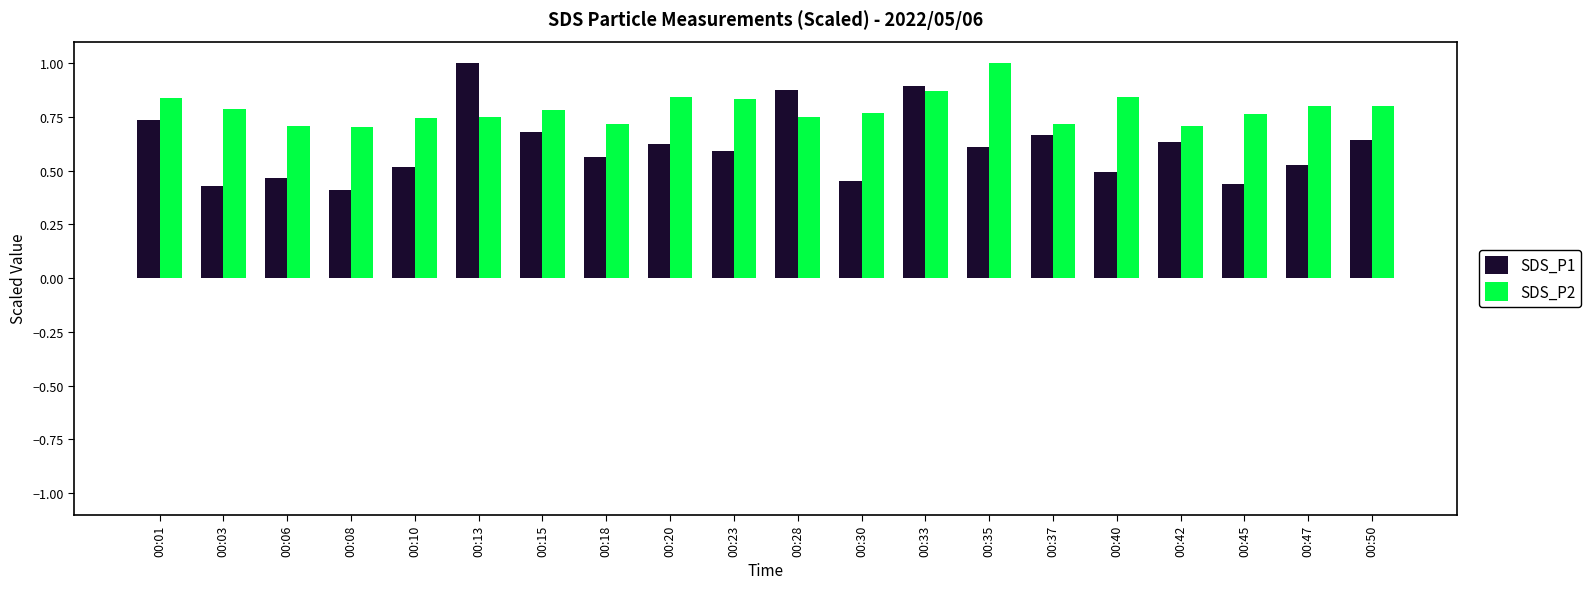

What is the maximum value shown in the chart?

1.0